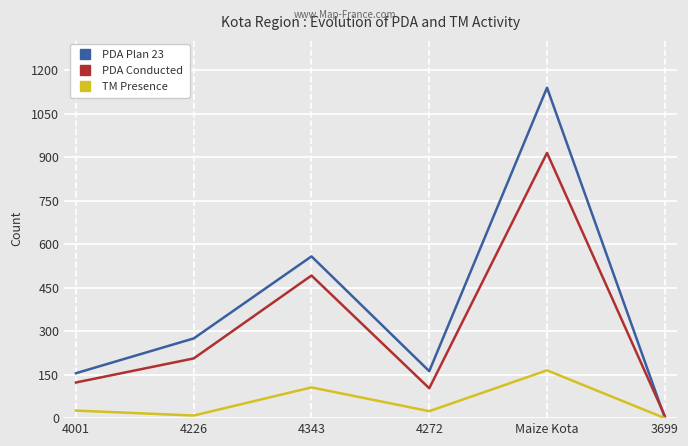

Is the value of PDA Plan 23 at 4343 greater than the value of PDA Conducted at 4226?

Yes